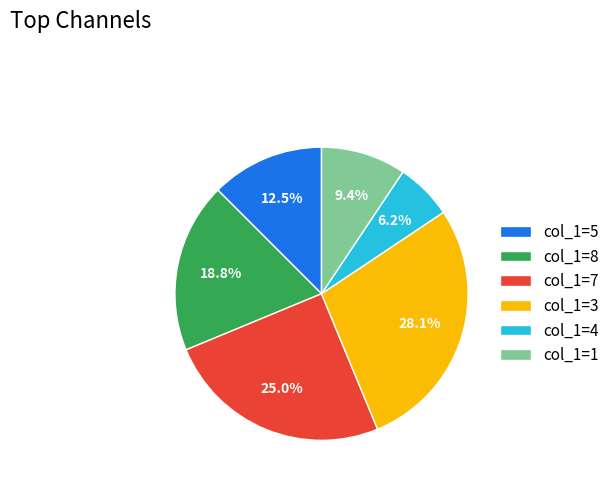

What portion of the pie excludes col_1=3?

71.9%